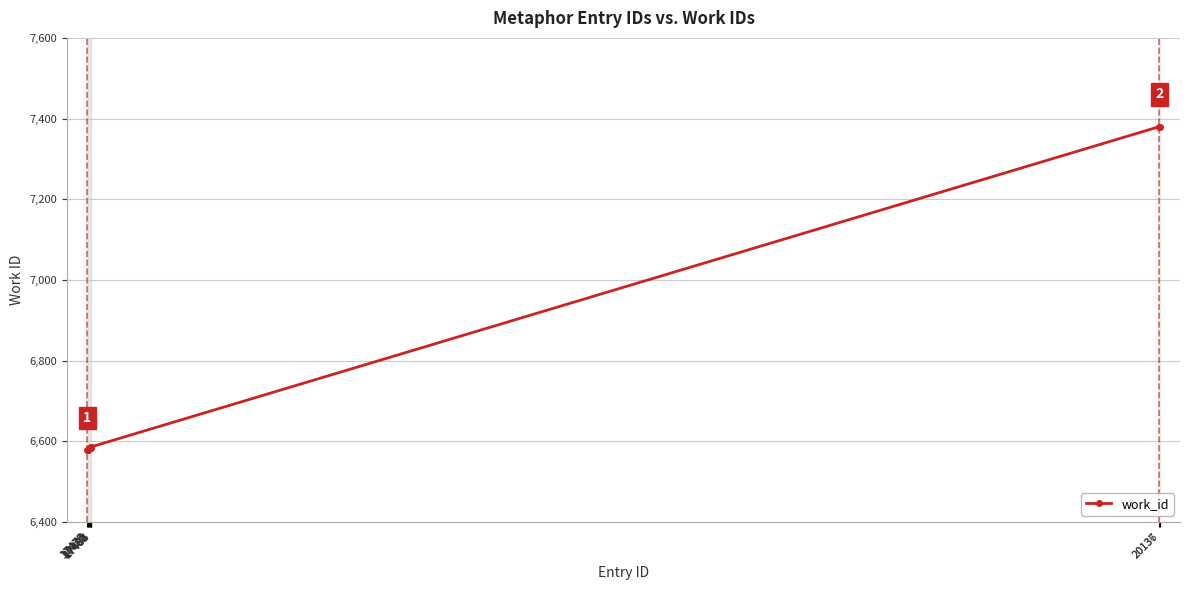

What is the difference between the maximum and second lowest values?

802